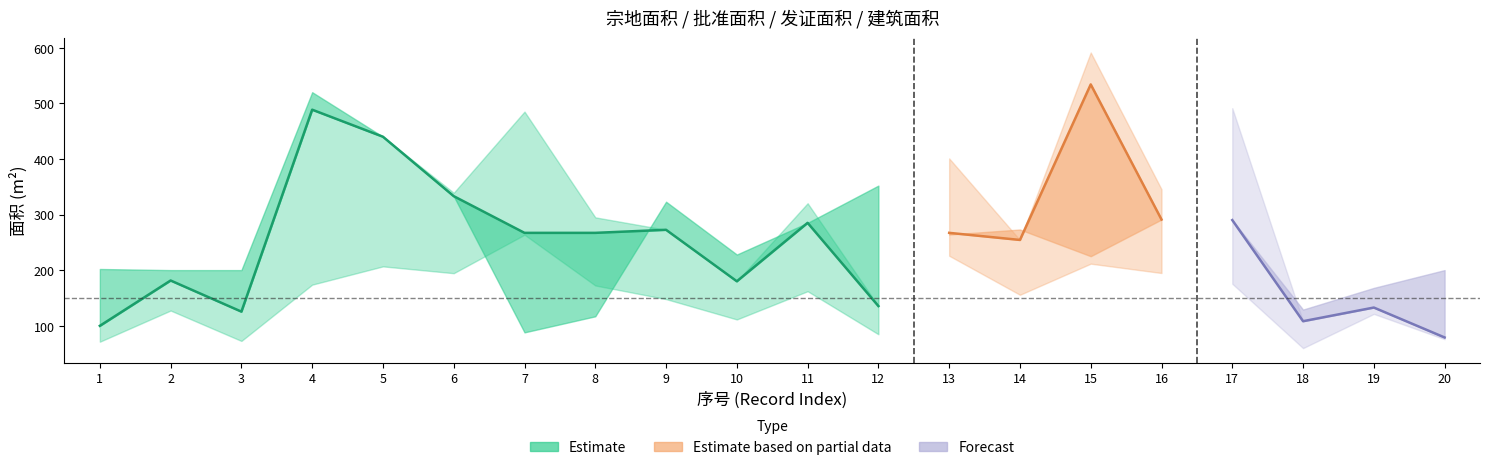

What is the difference between the second highest and minimum values in the 发证面积 series?

409.7